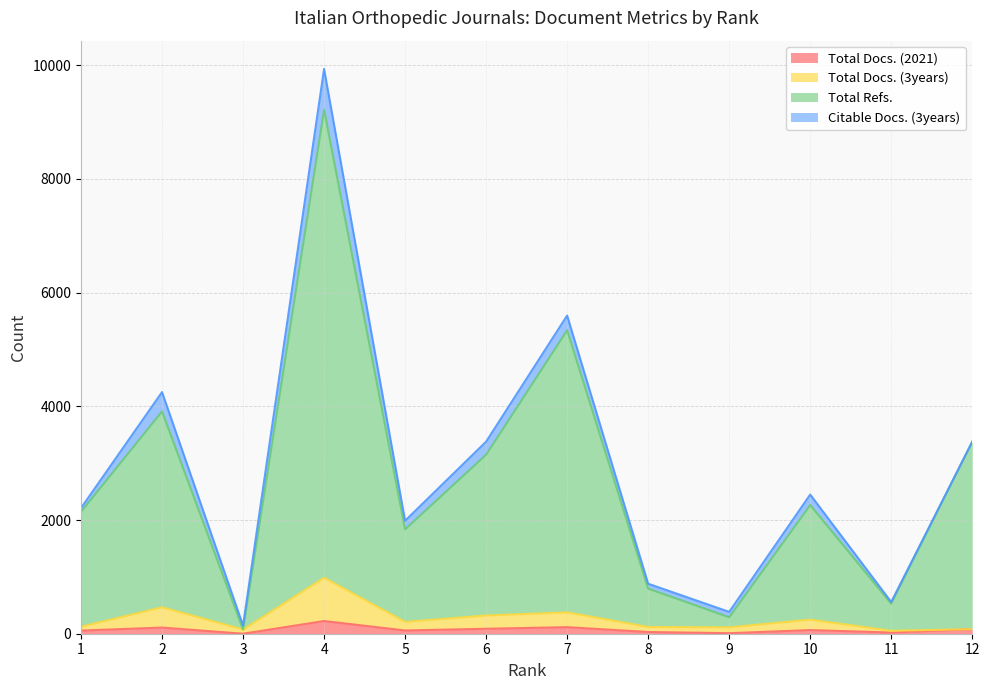

True or false: Total Refs. and Total Docs. (2021) intersect in this chart.

False